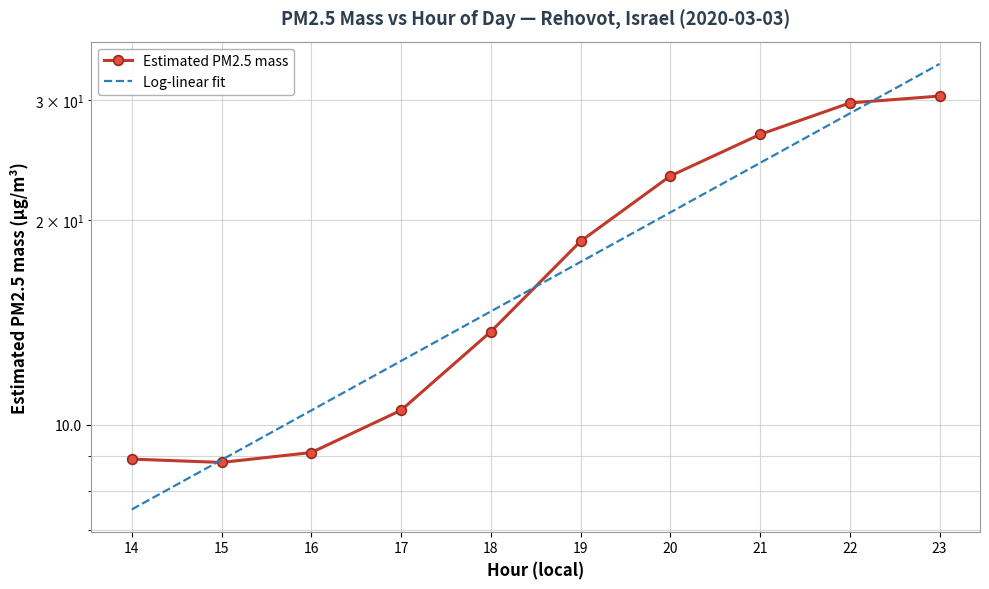

What is the change in value from 19 to 21?

+8.1